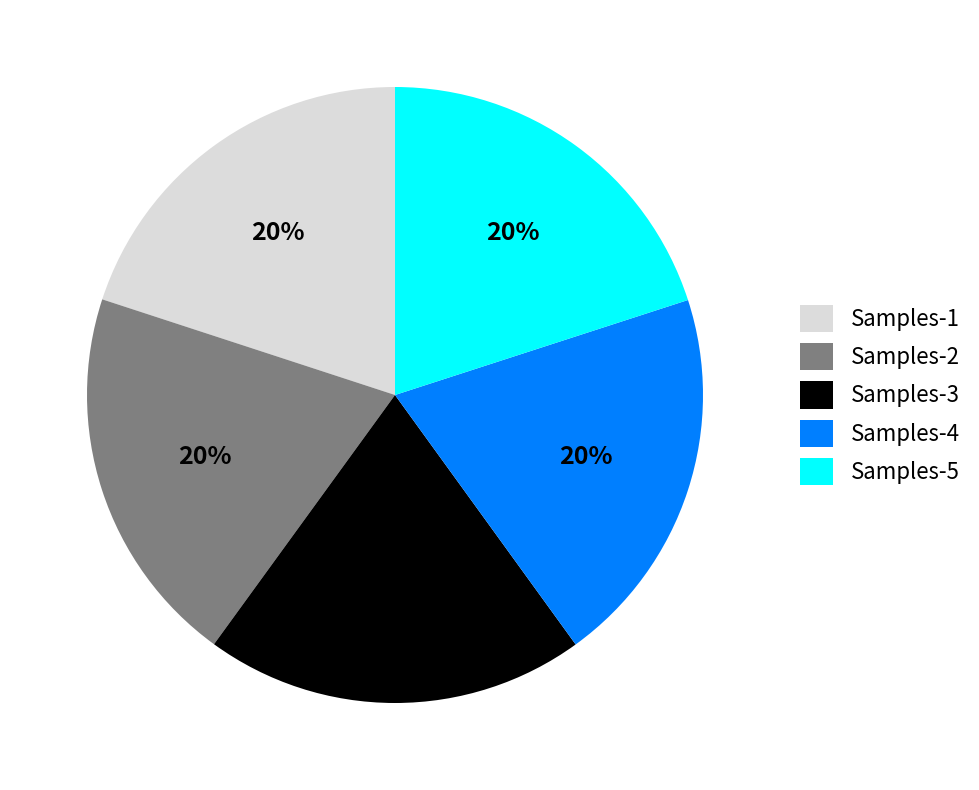

Is there a majority slice in this chart?

No